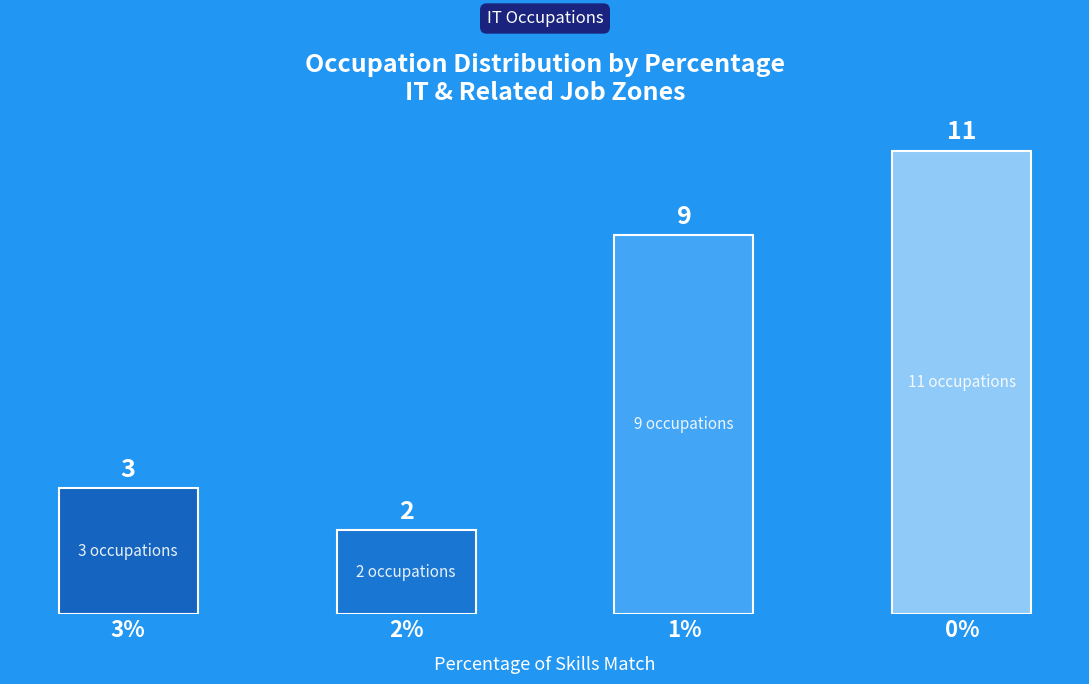

What value does the data have at 1%?

9